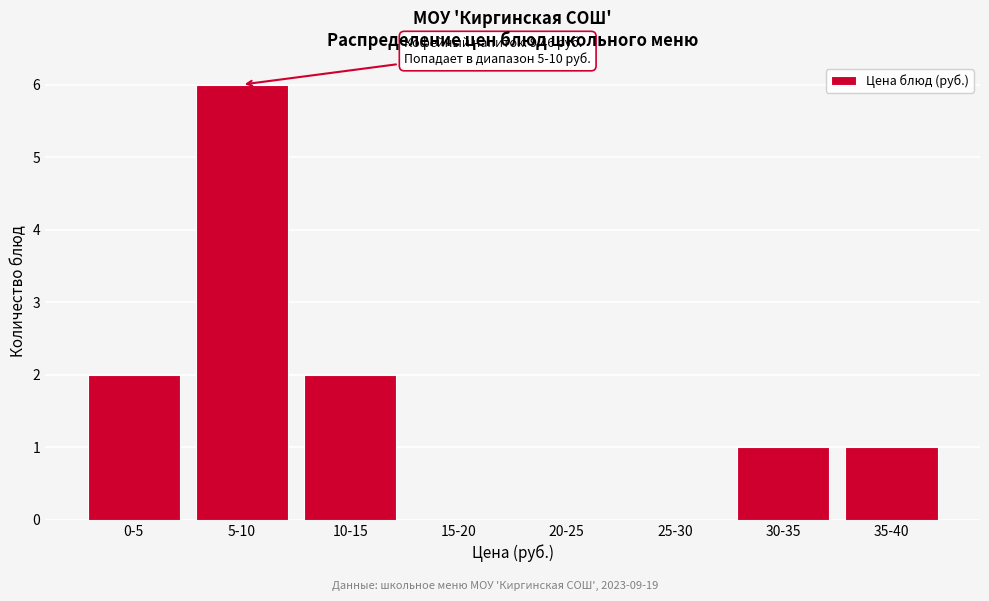

Reading left to right, list all the values displayed in this chart.

0-5=2	5-10=6	10-15=2	15-20=0	20-25=0	25-30=0	30-35=1	35-40=1